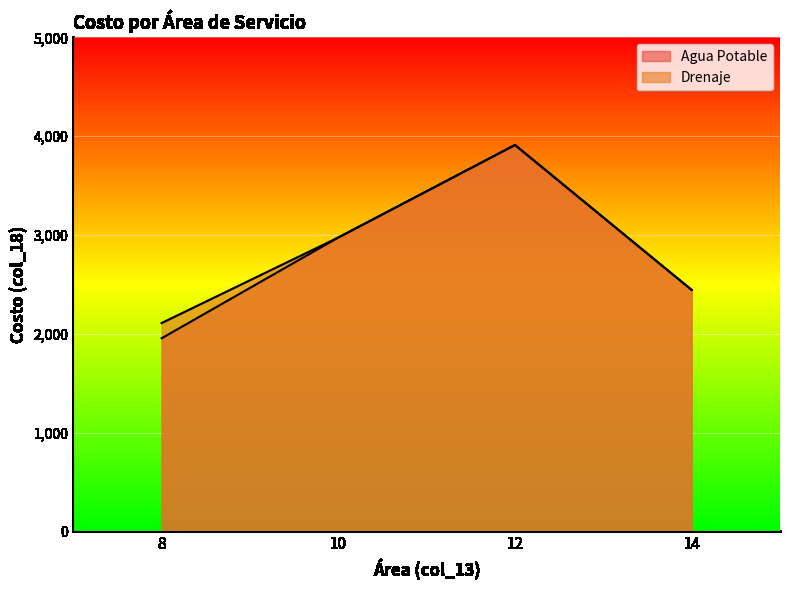

How many distinct data groups are displayed?

2